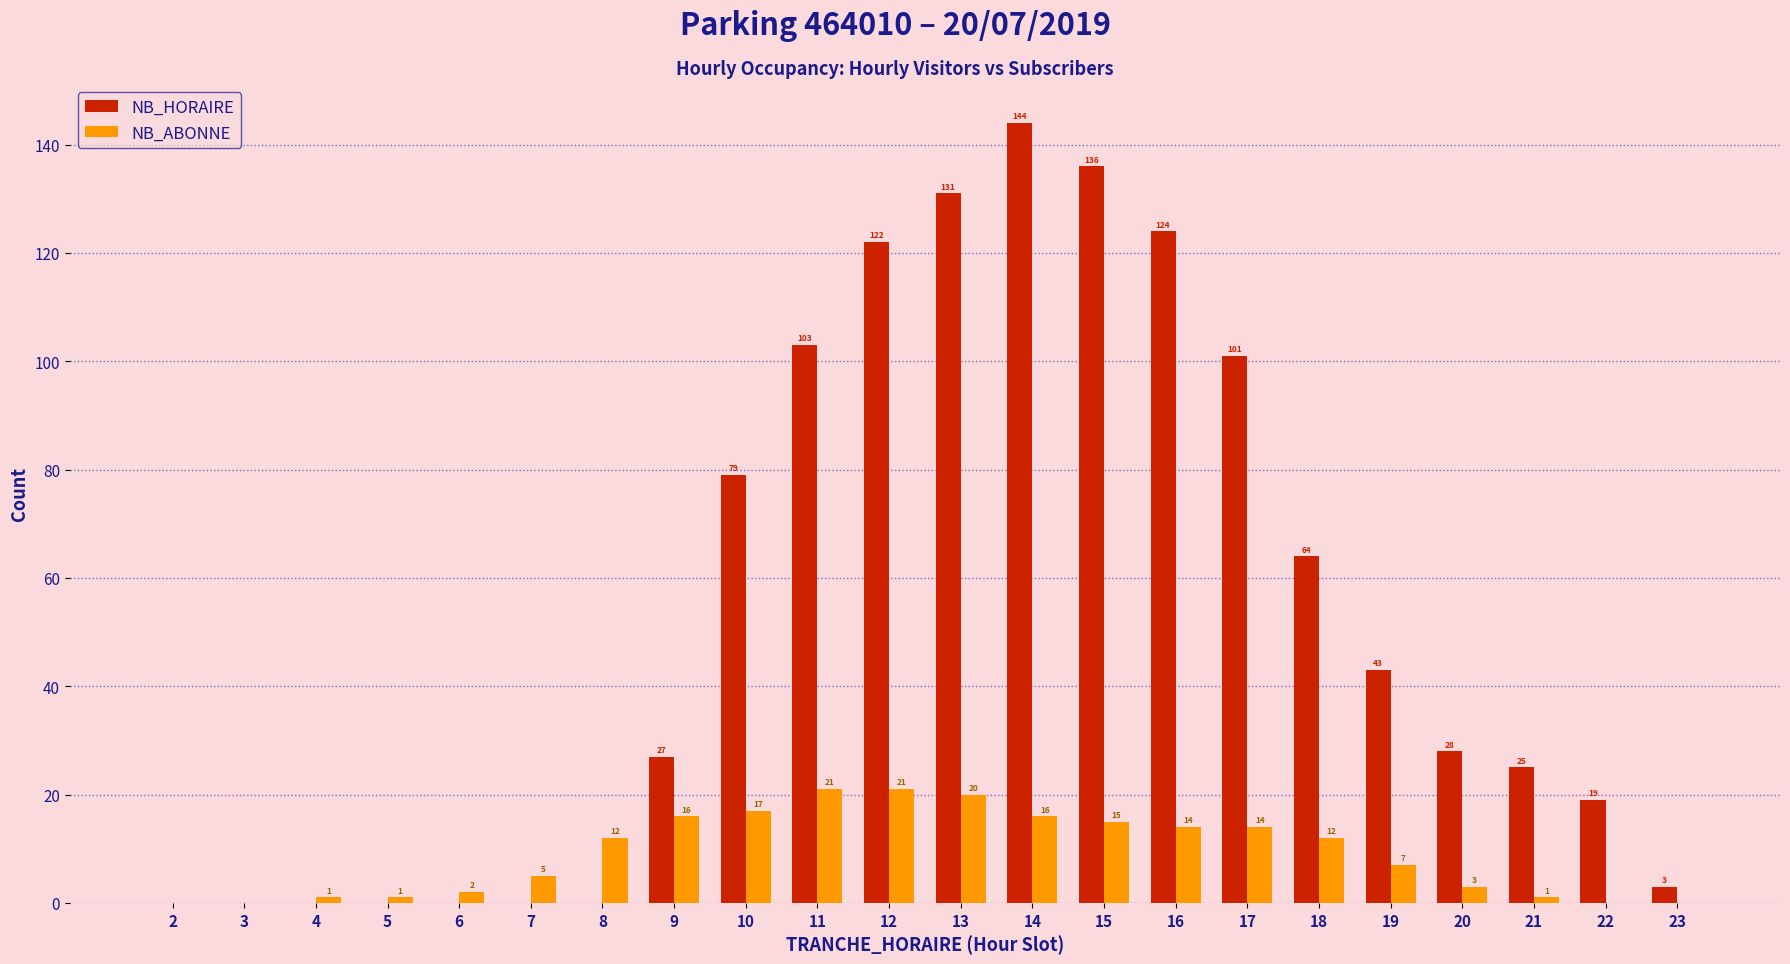

Which series has the largest total across all categories?

NB_HORAIRE